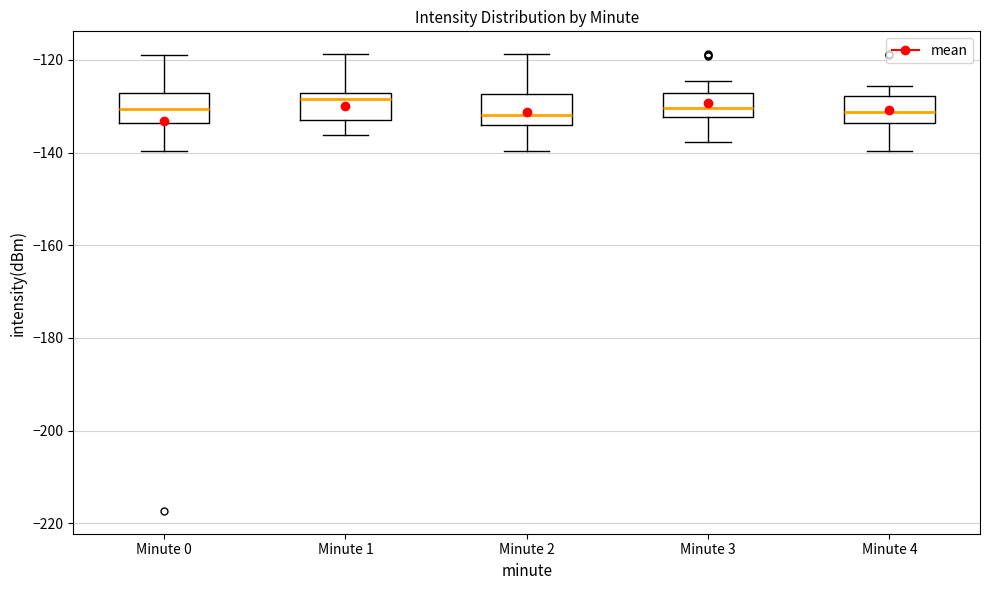

Reading left to right, transcribe this box plot: for each box, give where its median line is, the range the box spans, and where its two whiskers end, as read against the y-axis. The values are not printed on the chart, so give them approximately, as read against the axis.

Minute 0: median -130, box -134 to -128, whiskers -140 to -118
Minute 1: median -128 (just below the box's upper edge), box -134 to -128, whiskers -136 to -118
Minute 2: median -132, box -134 to -128, whiskers -140 to -118
Minute 3: median -130, box -132 to -128, whiskers -138 to -124
Minute 4: median -132, box -134 to -128, whiskers -140 to -126